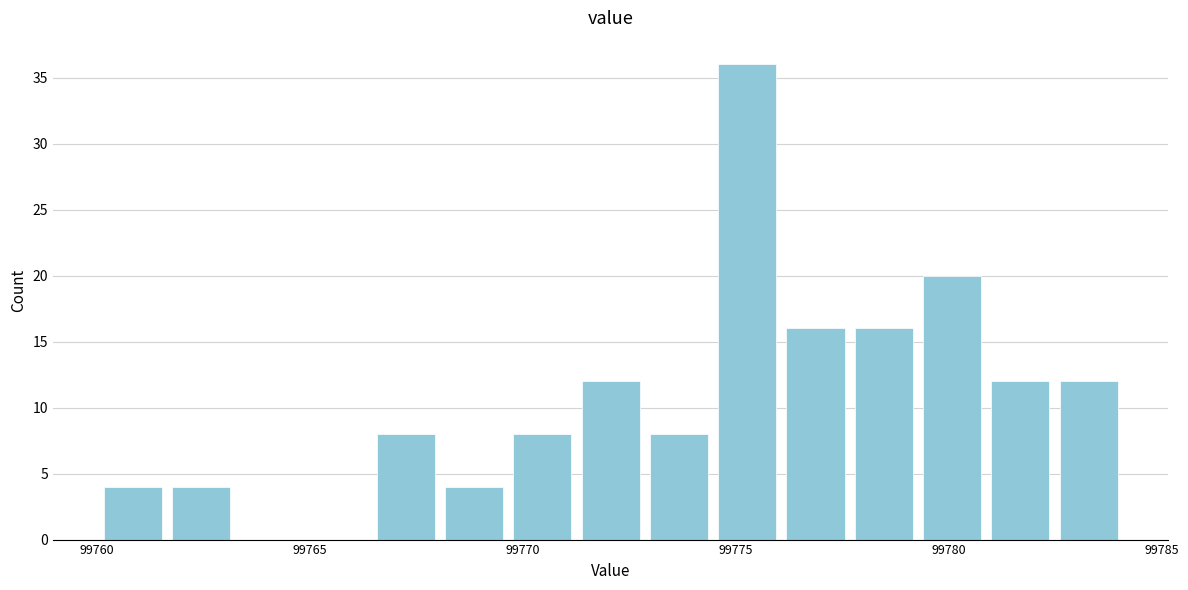

Read against the x-axis, roughly where is the centre of the tallest bar?

99775.5